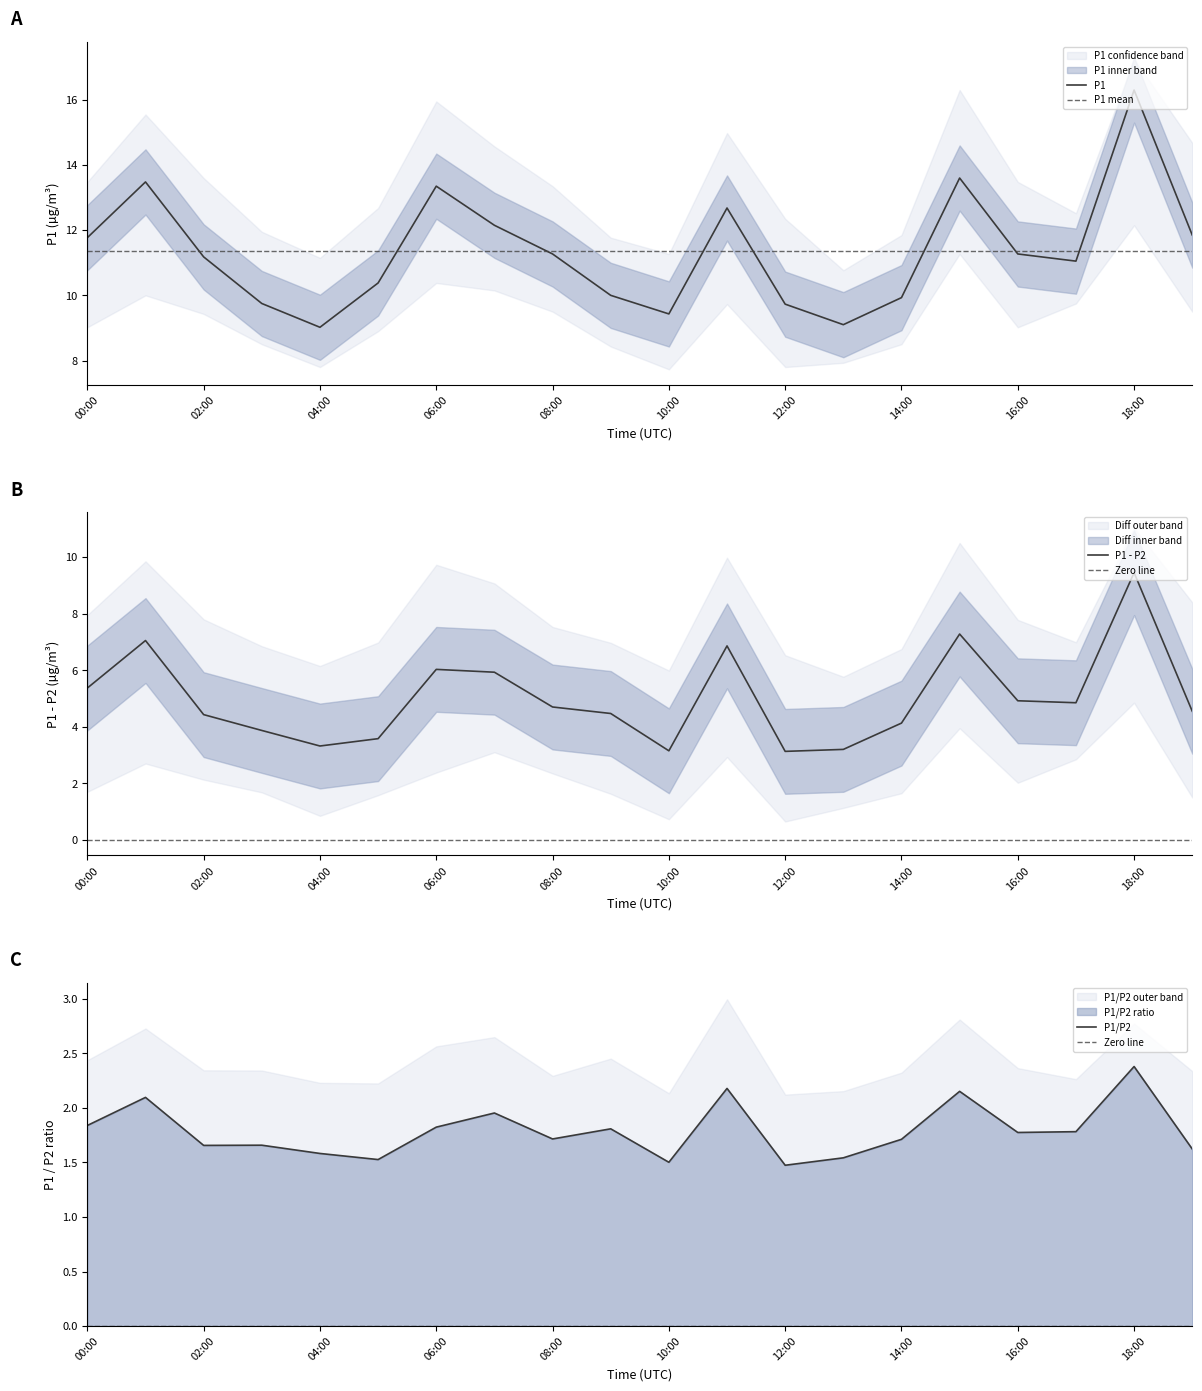

Which series has the widest spread of values?

P1